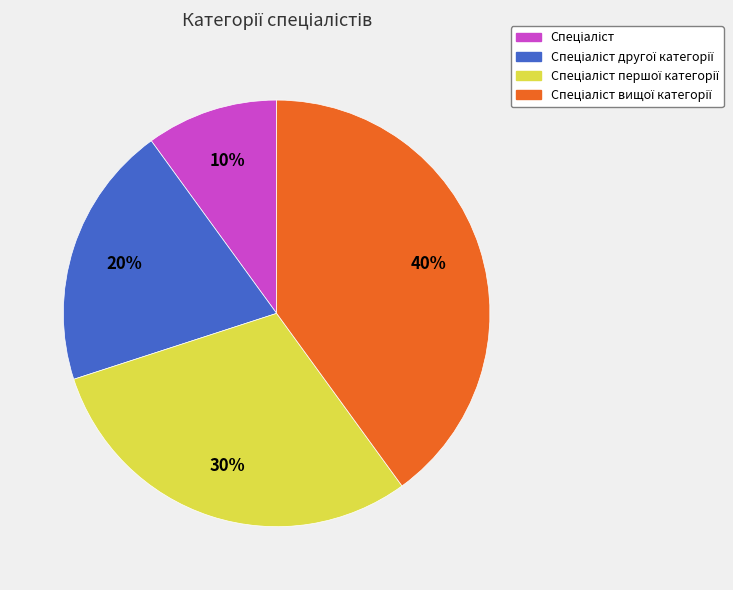

To the nearest percent, what is the difference between the largest and smallest slice percentages?

30%